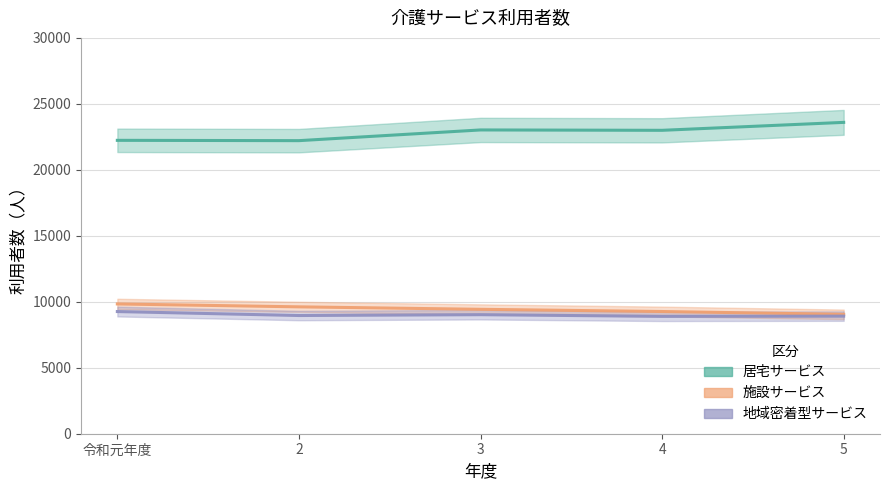

True or false: 居宅サービス has a value of 6856 at 令和元年度.

False